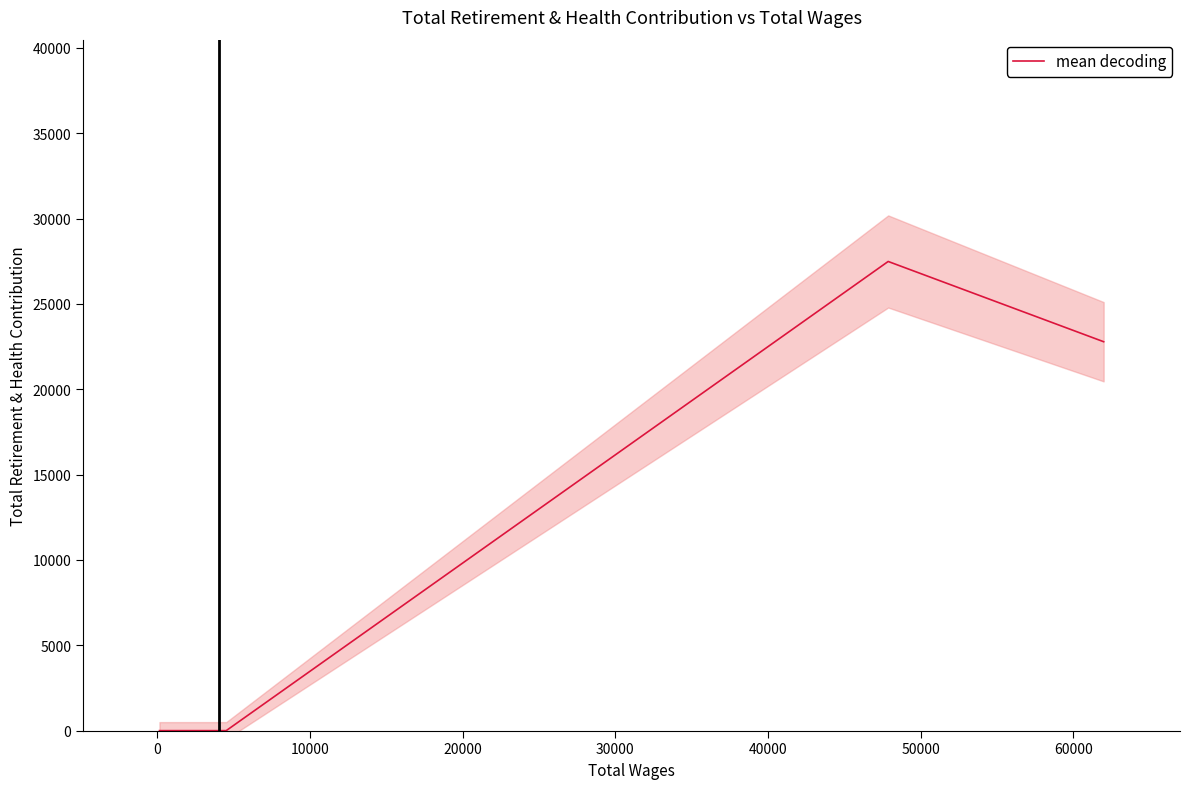

What is the sum of all values?

50278